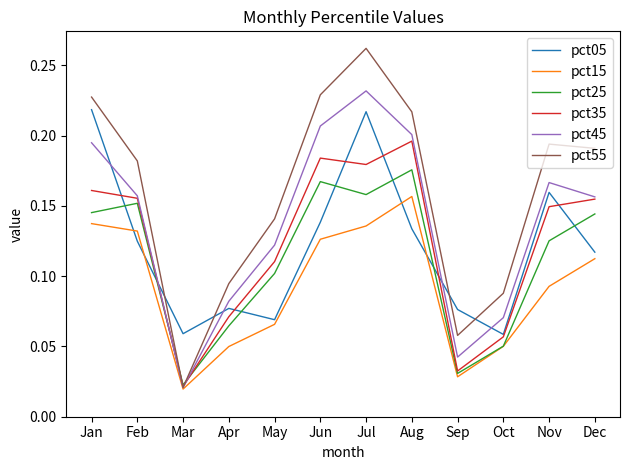

Is the value of pct45 at Aug greater than the value of pct15 at Nov?

Yes